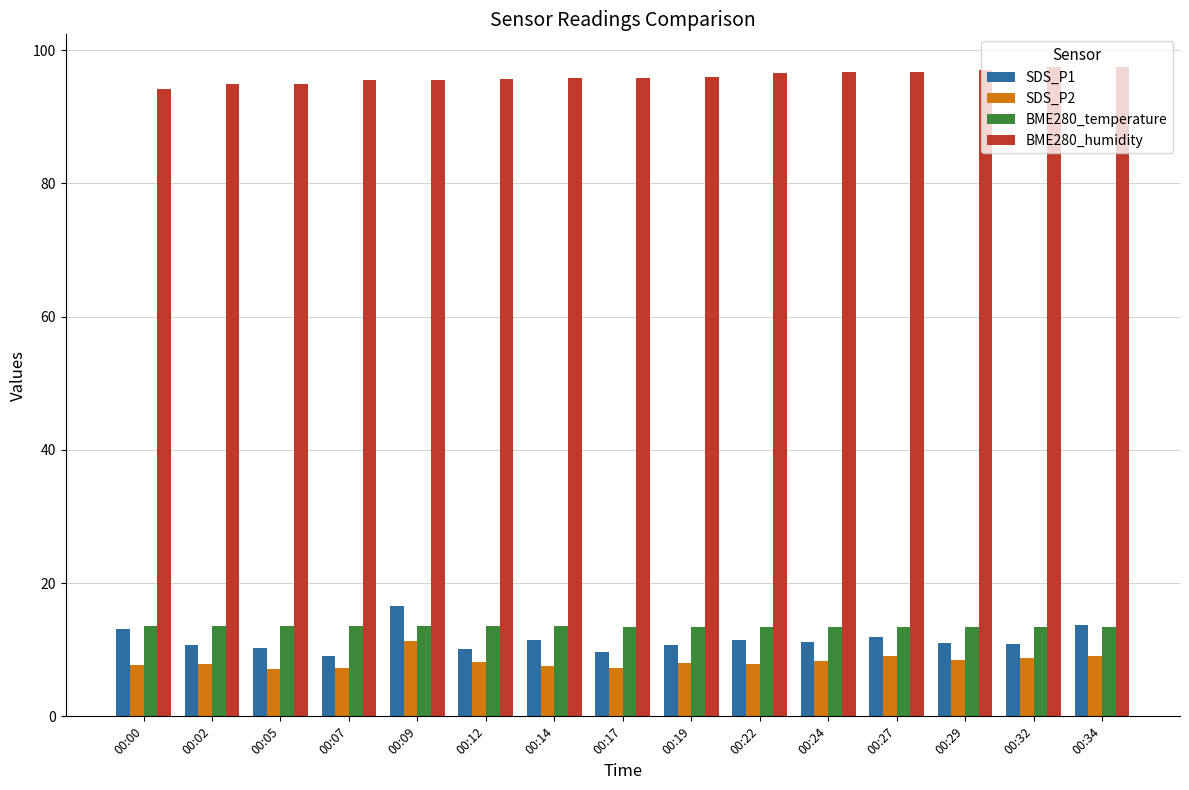

Does the chart contain stacked bars?

No